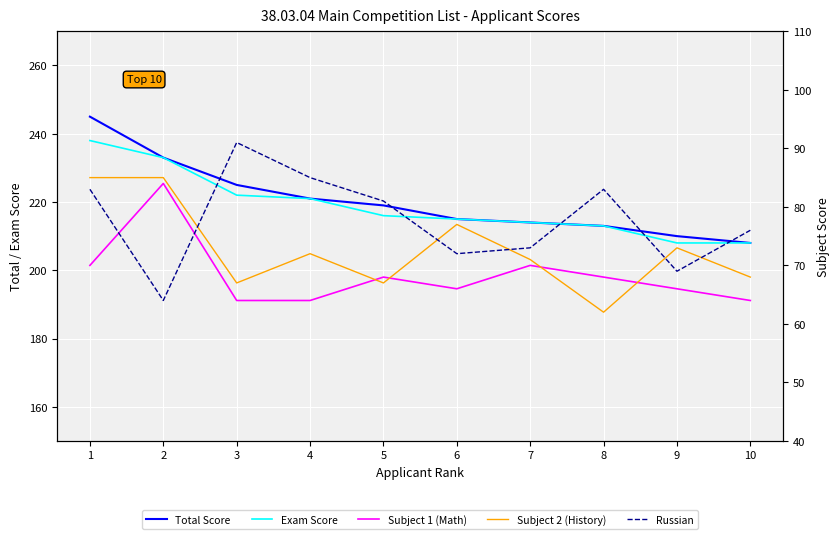

Is it true that Subject 2 (History) equals 113 at 9?

False